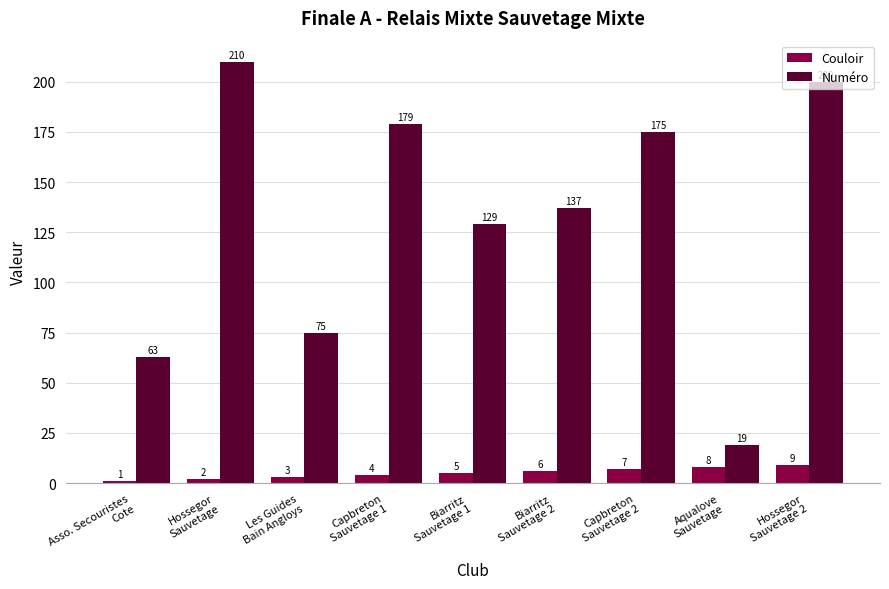

What is the difference between the second highest and minimum values in the Numéro series?

181